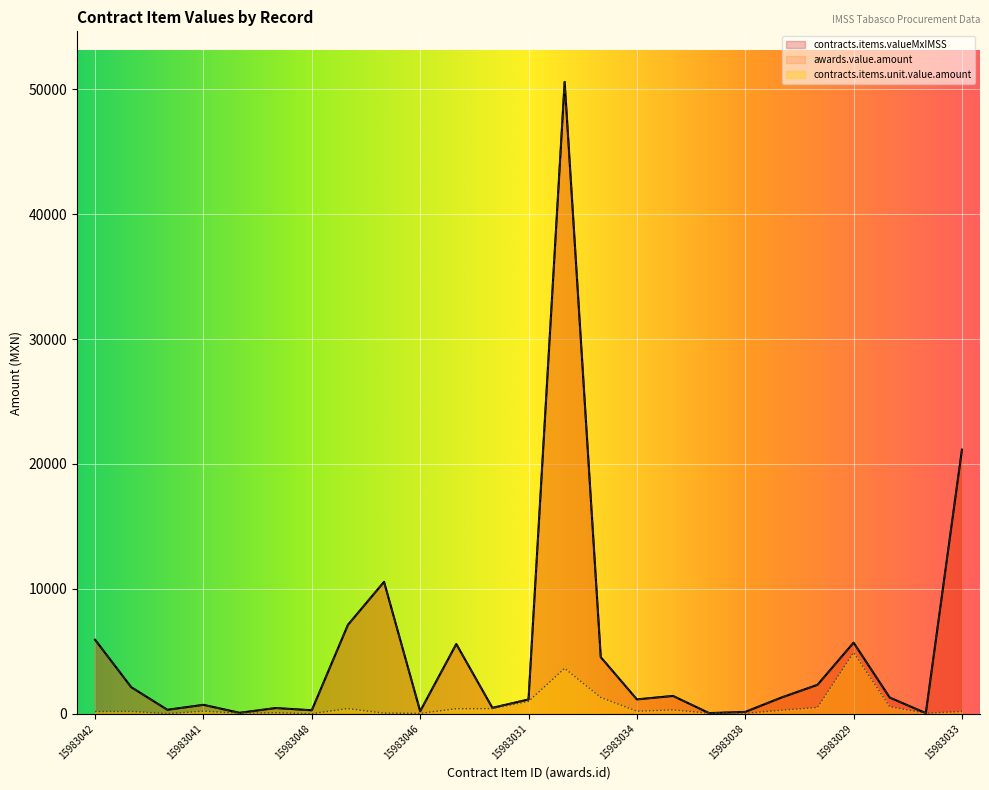

Where is the first local maximum for contracts.items.valueMxIMSS?

15983041